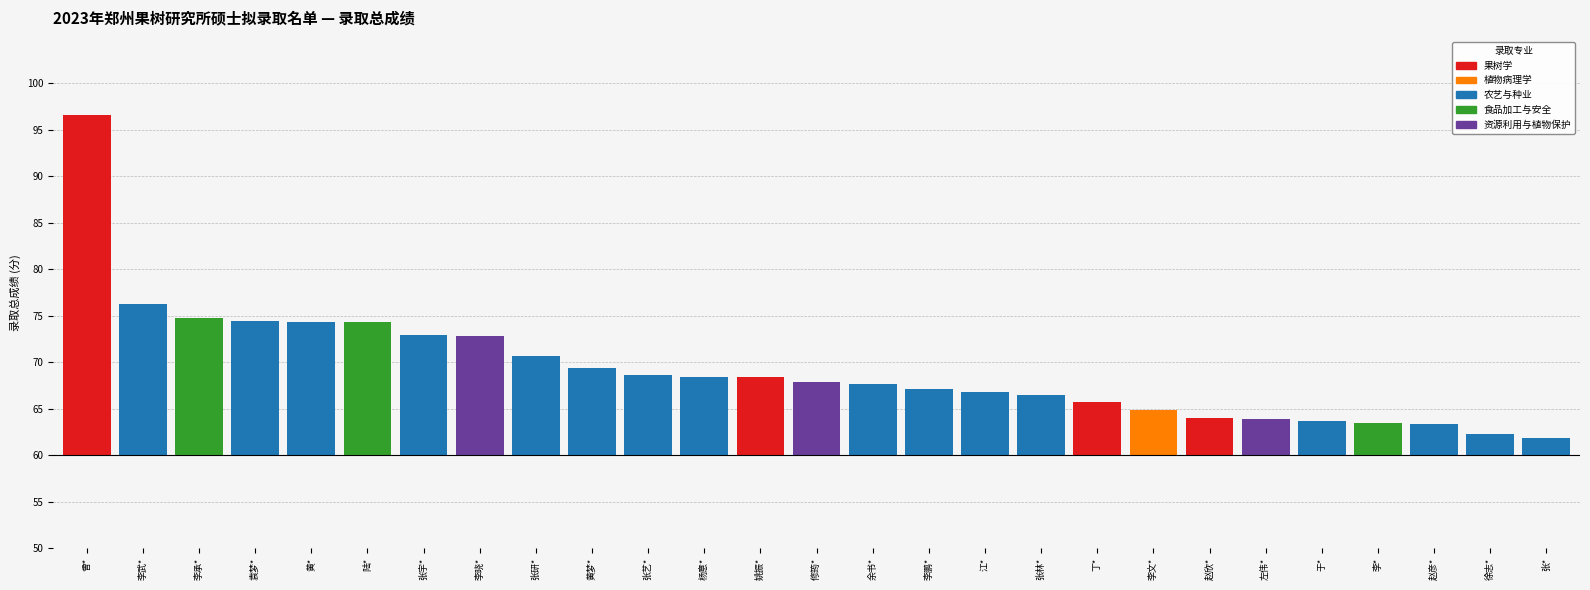

Is it true that the value at 黄梦* is 3.1?

False